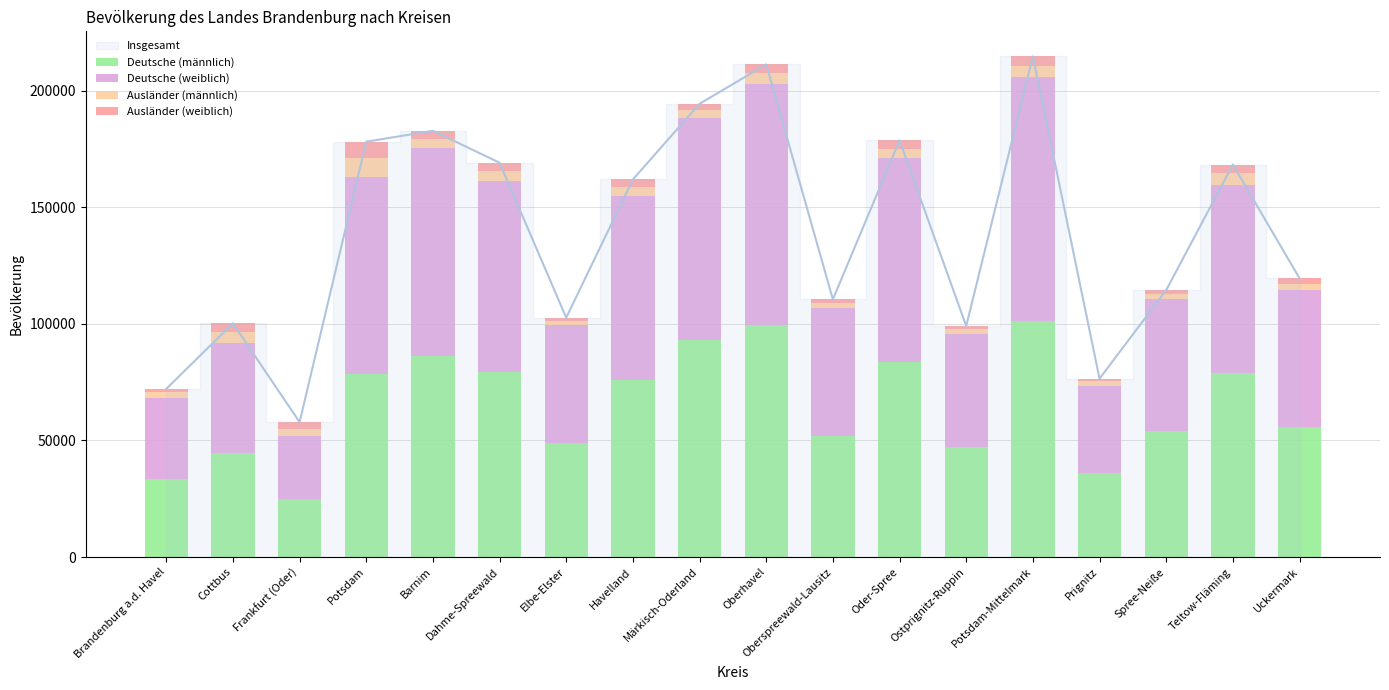

How many bars are there in each group?

4